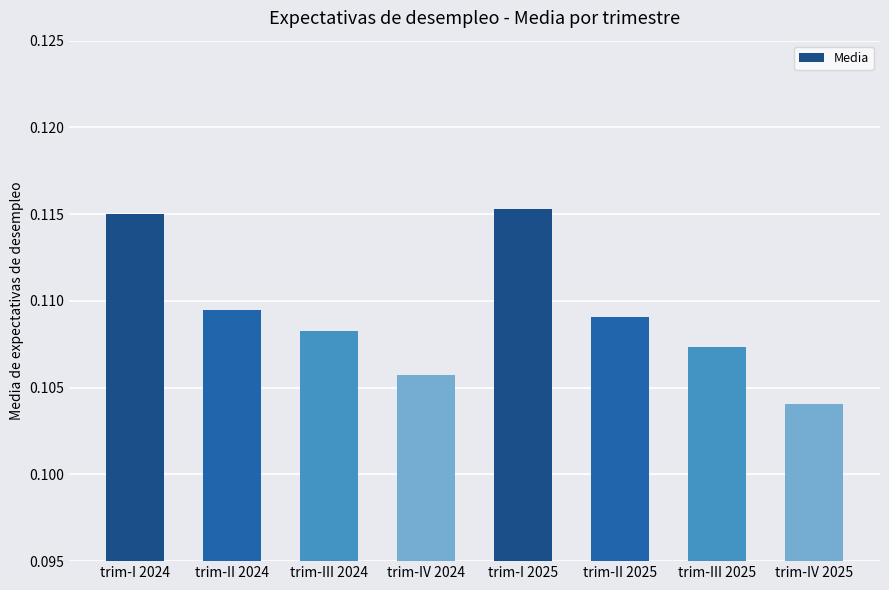

Which label corresponds to the smallest value in the chart?

trim-IV 2025